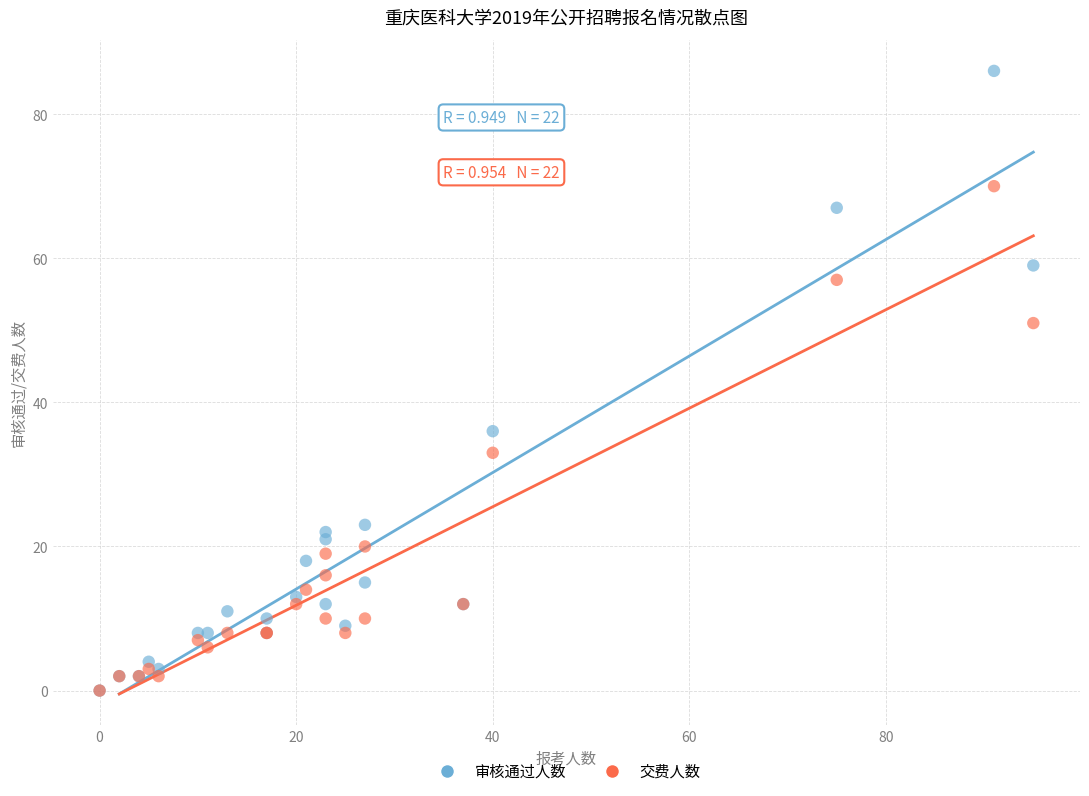

Which series has the largest Y range (max minus min)?

审核通过人数